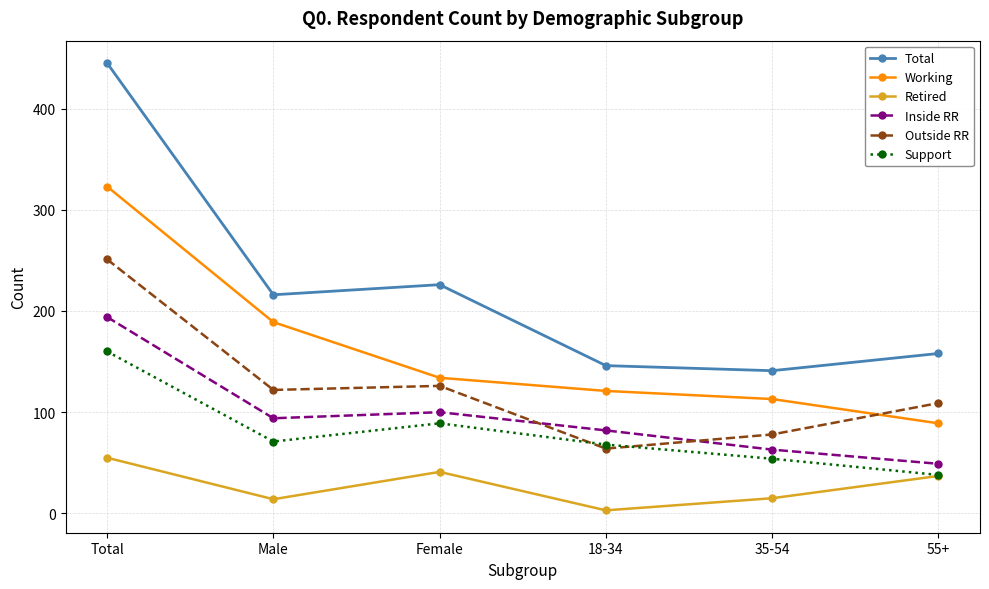

Rank the series by their maximum value, from lowest to highest.

Retired, Support, Inside RR, Outside RR, Working, Total